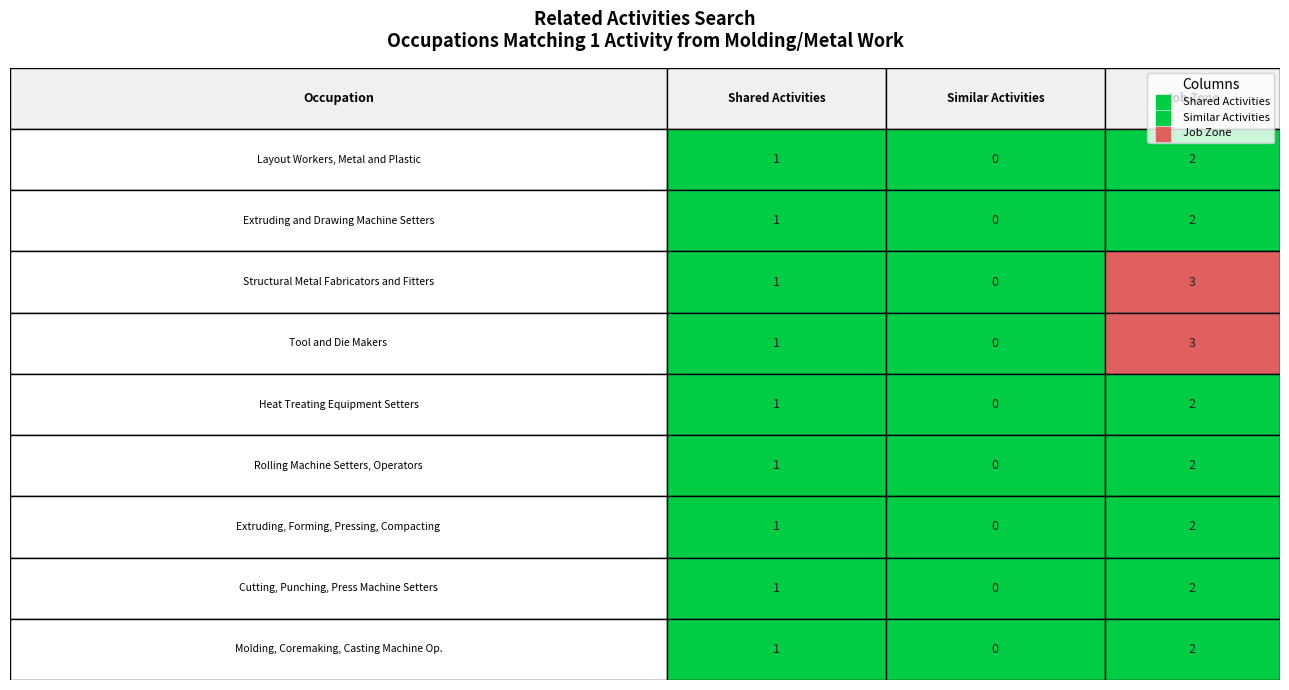

Which series has the widest spread of values?

Job Zone